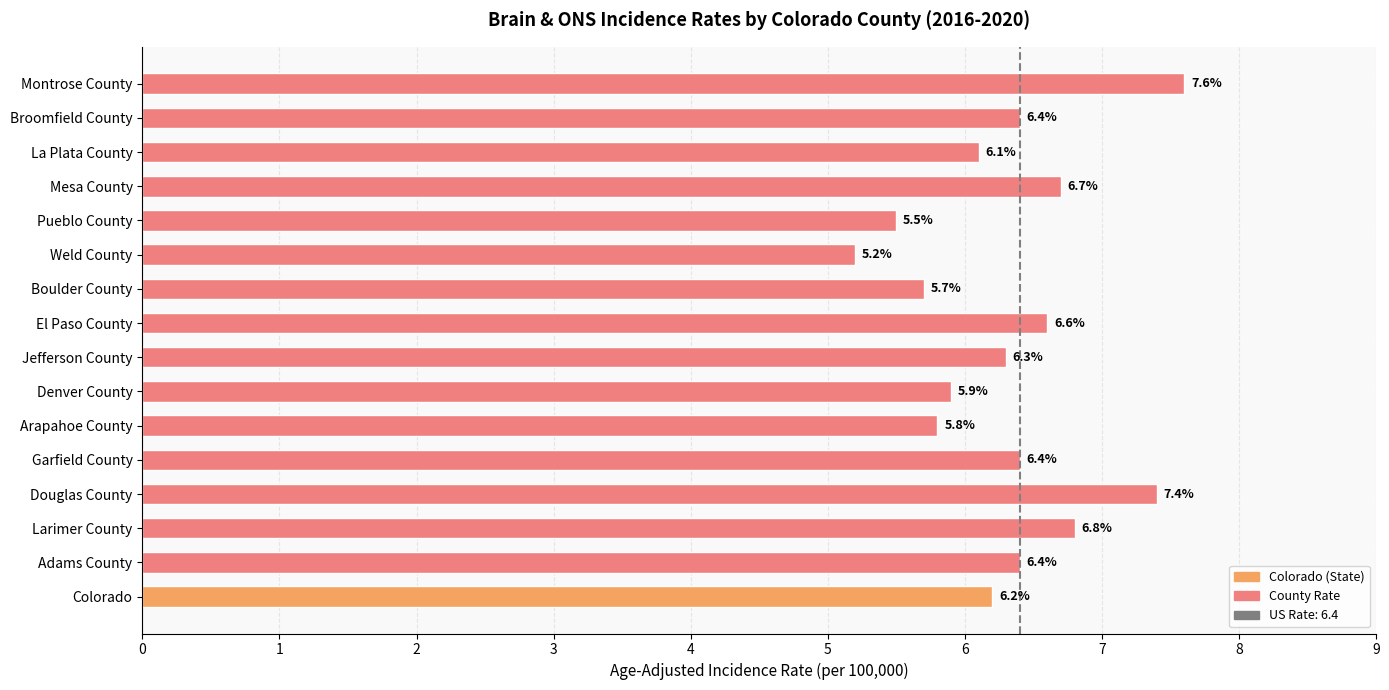

The chart shows a value of 2.9 at Colorado. True or false?

False